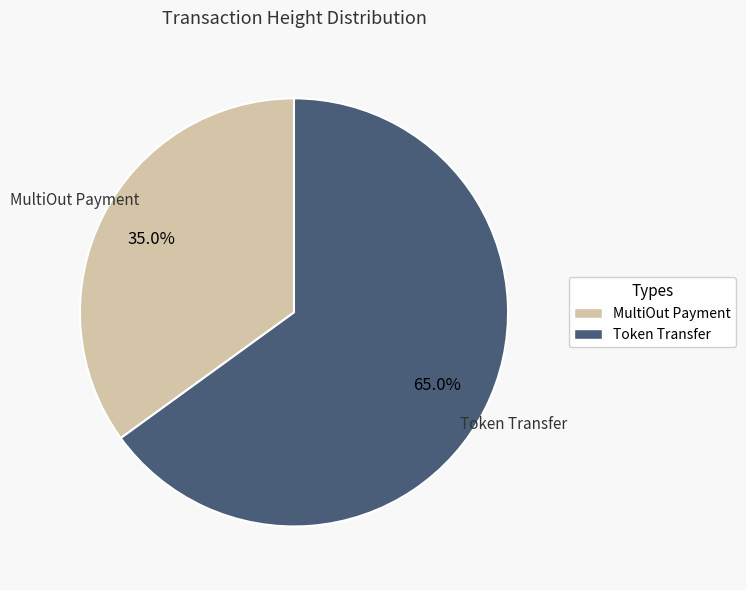

Does any single category account for the majority?

Yes